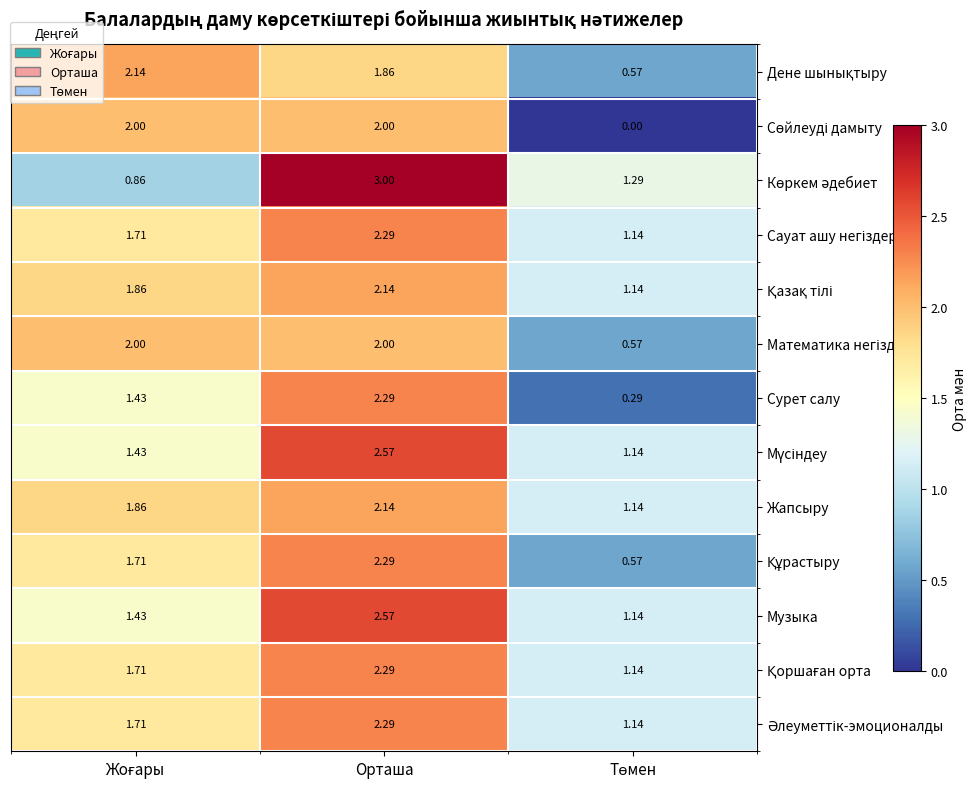

At which category is the sum across all series the highest?

Орташа